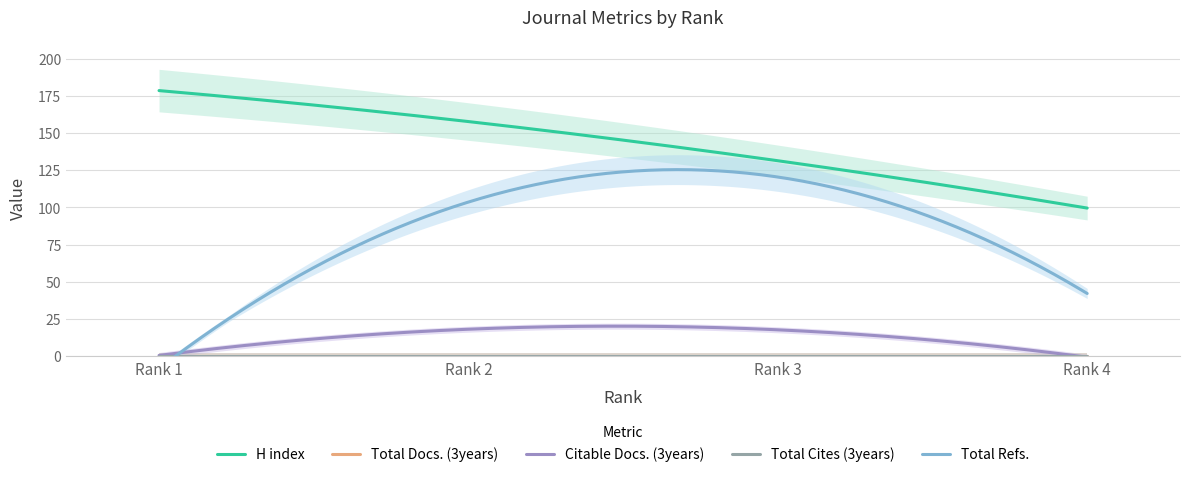

Which series has the largest total across all categories?

H index